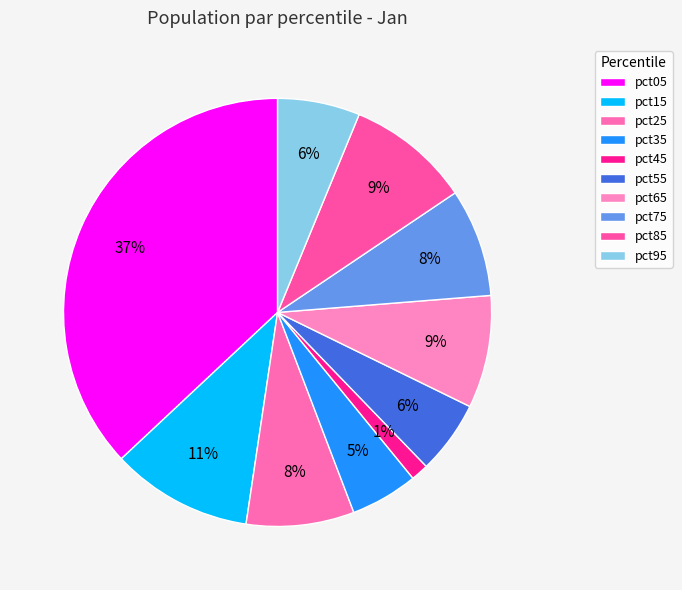

What percentage is the pct65 slice, to the nearest percent?

9%